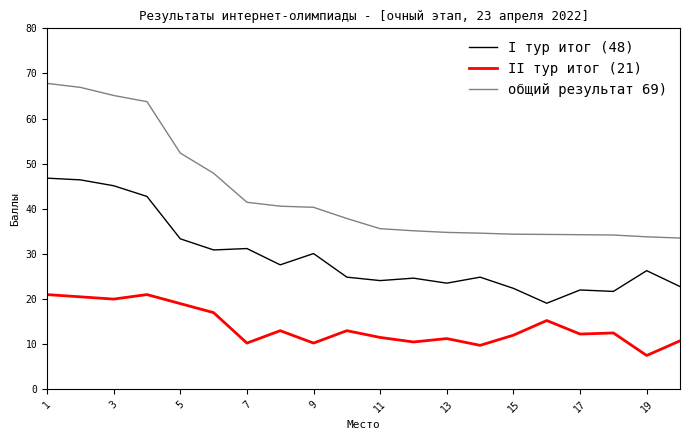

True or false: I тур итог (48) and II тур итог (21) cross at least once.

False